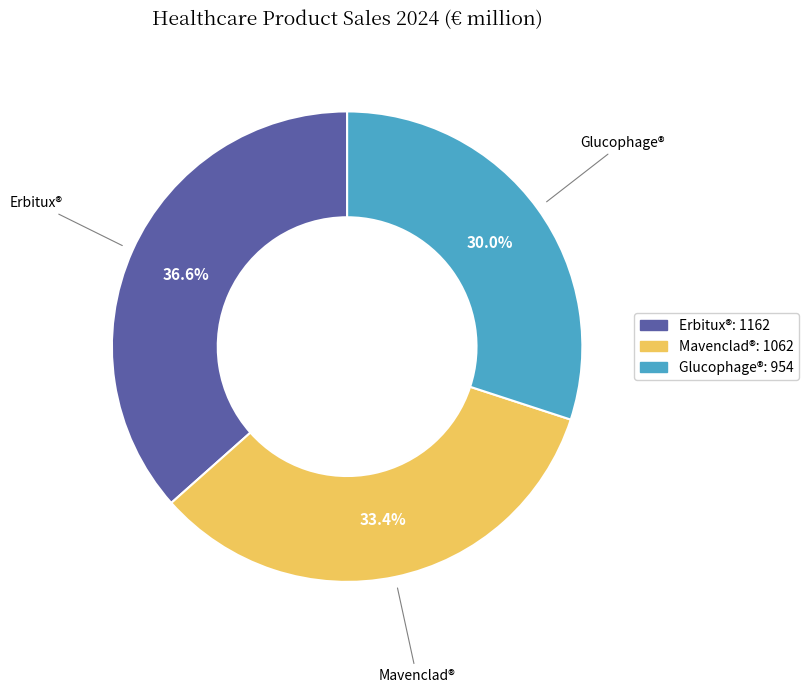

What is the ratio of the value at Glucophage® to the value at Erbitux®?

0.8